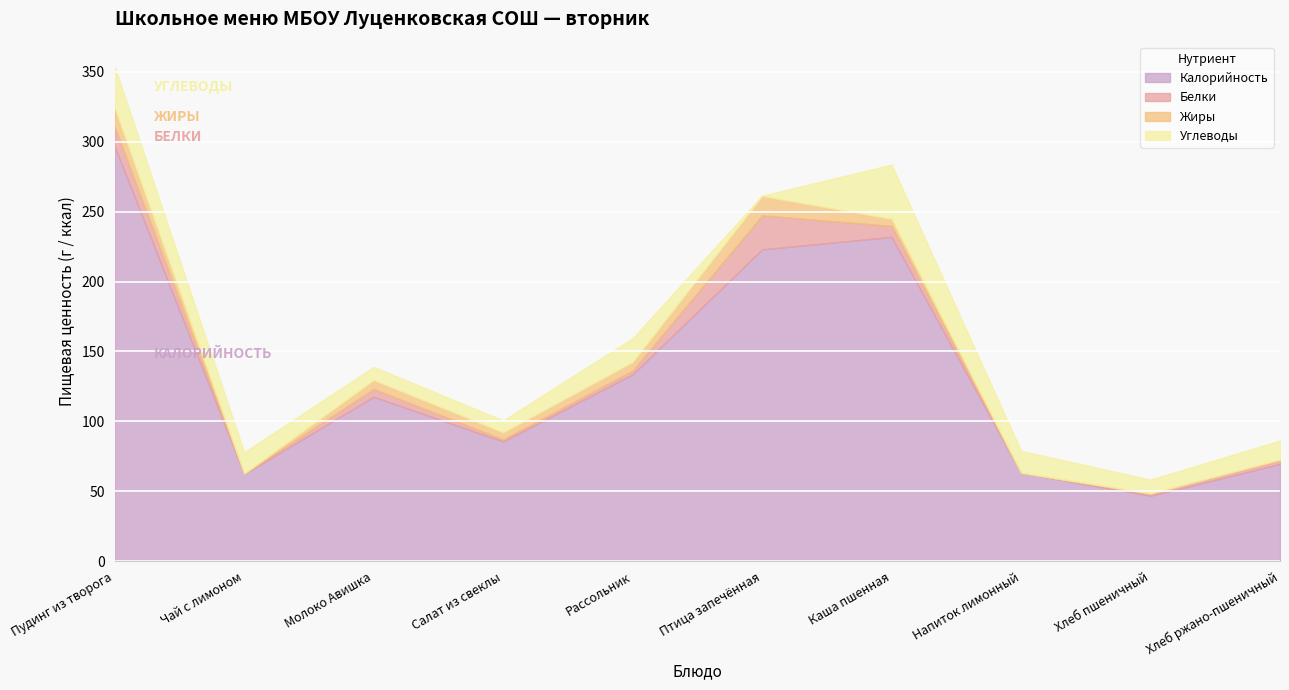

What is the total value across all series at Молоко Авишка?

139.0